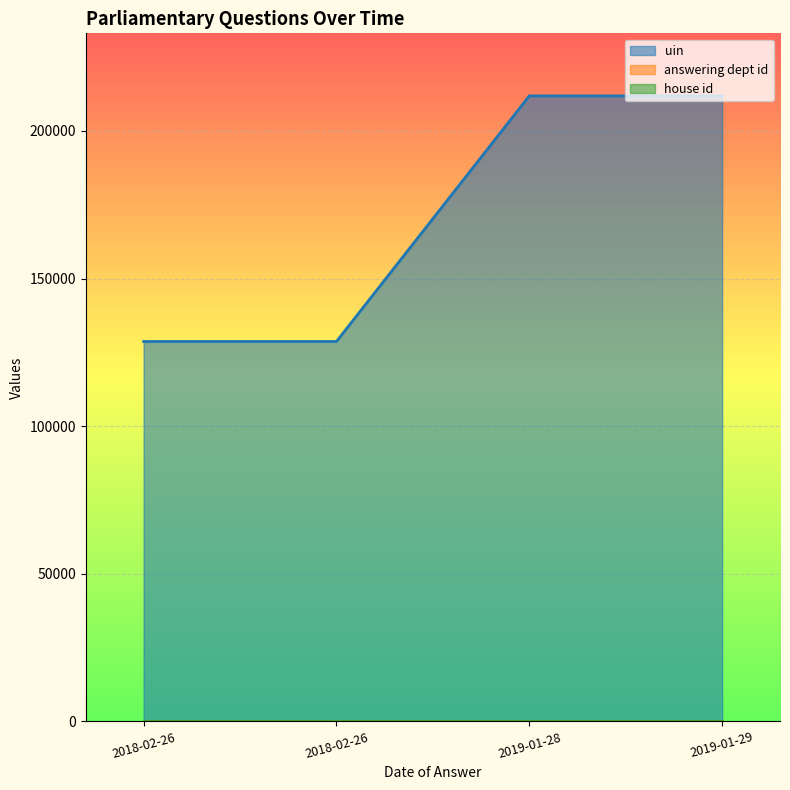

Which series has the largest total across all categories?

uin